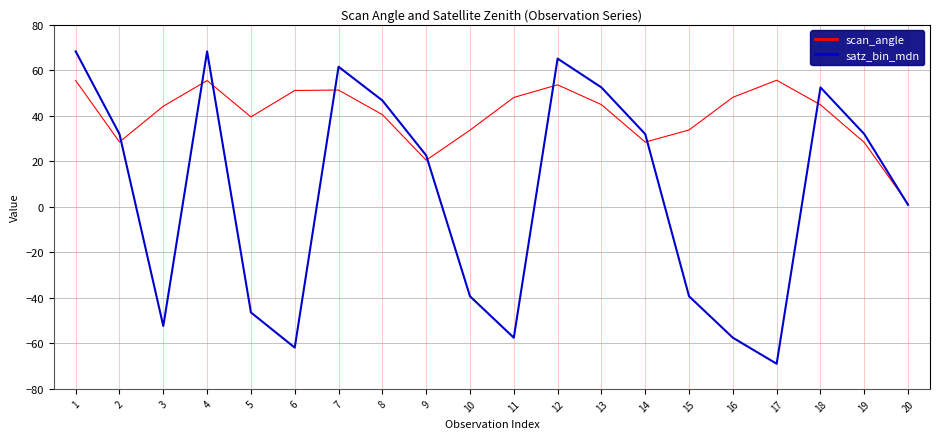

Rank the series by their average value, from highest to lowest.

scan_angle, satz_bin_mdn